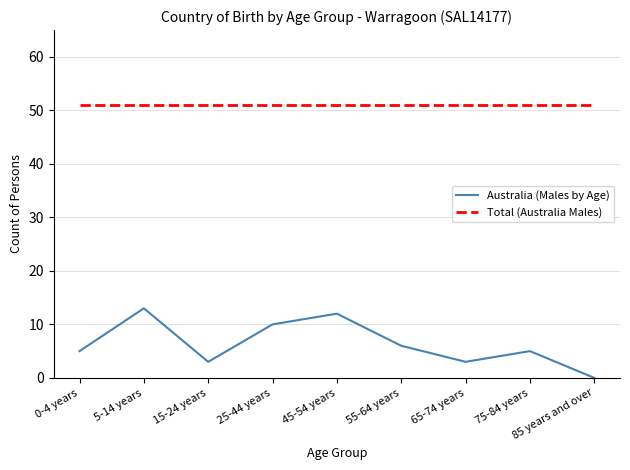

Does the chart display data point markers on the line(s)?

No